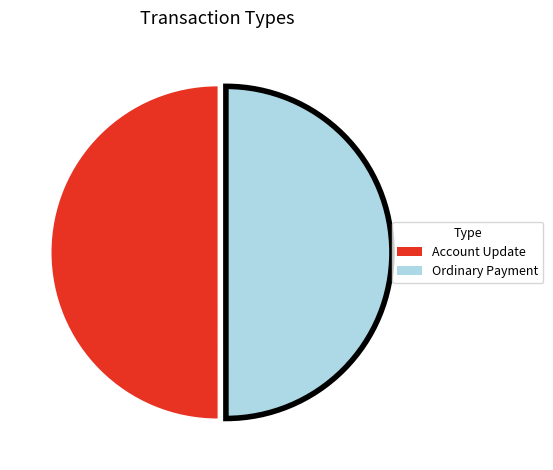

How many segments does this pie chart have?

2